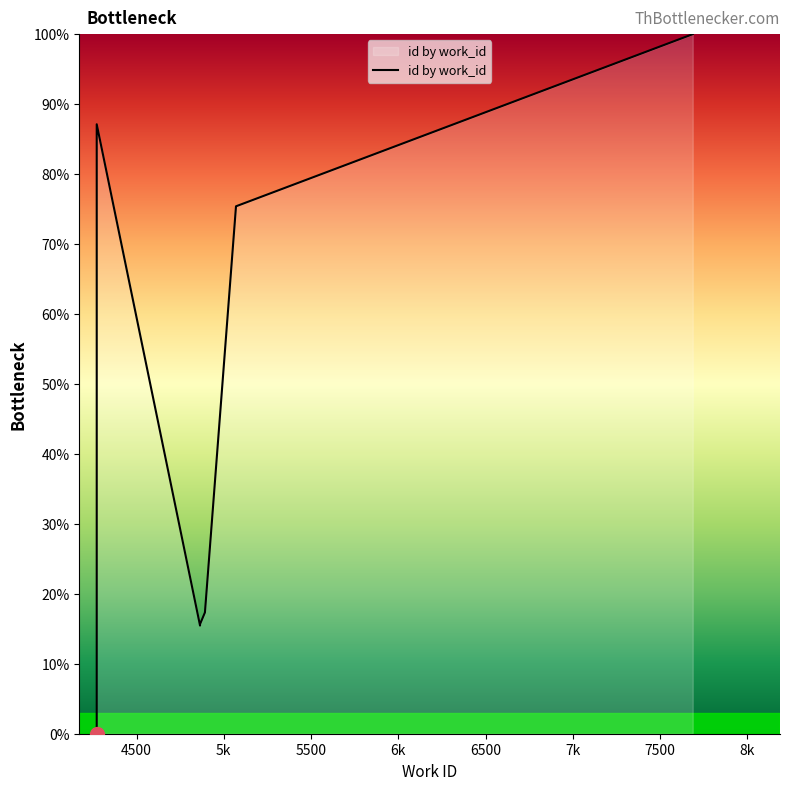

Where does the data first go above 17?

4272